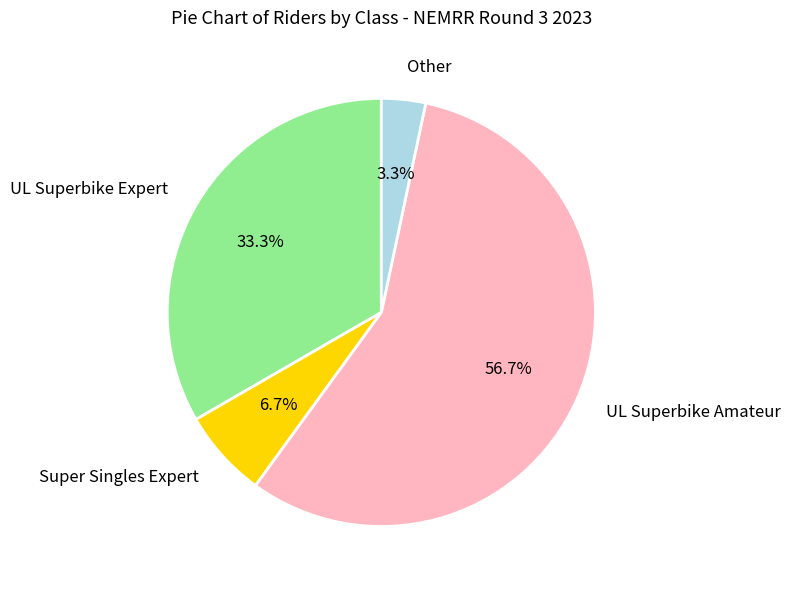

Between UL Superbike Amateur and UL Superbike Expert, which is larger?

UL Superbike Amateur